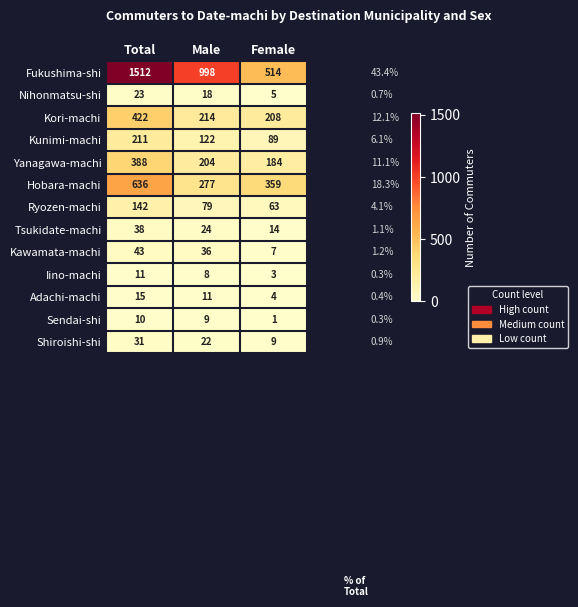

Count the Kunimi-machi values in the range 89 to 211.

3